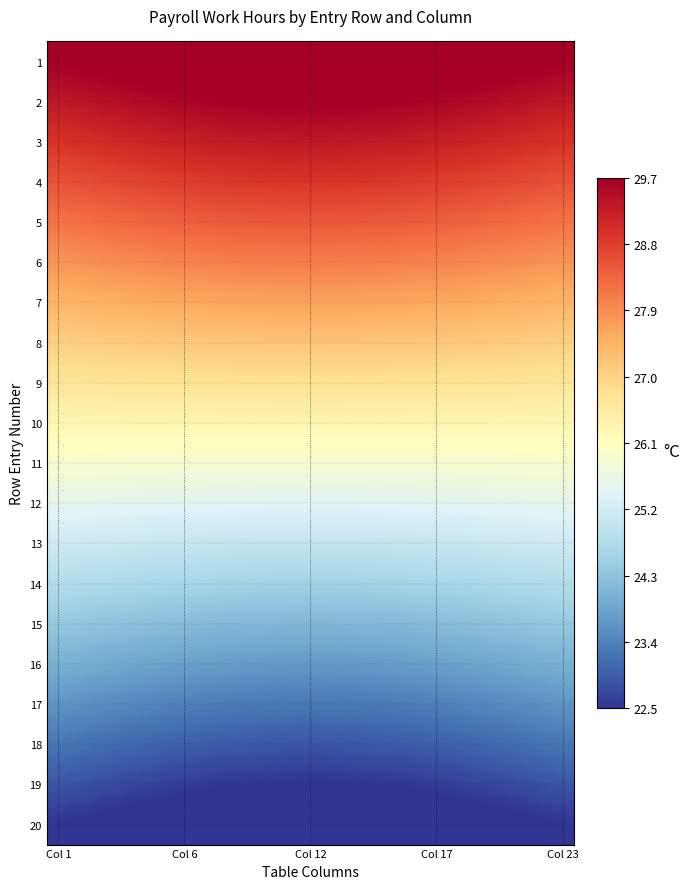

List the series in order of their peak value, highest first.

1, 2, 3, 4, 5, 6, 7, 8, 9, 10, 11, 12, 13, 14, 15, 16, 17, 18, 19, 20